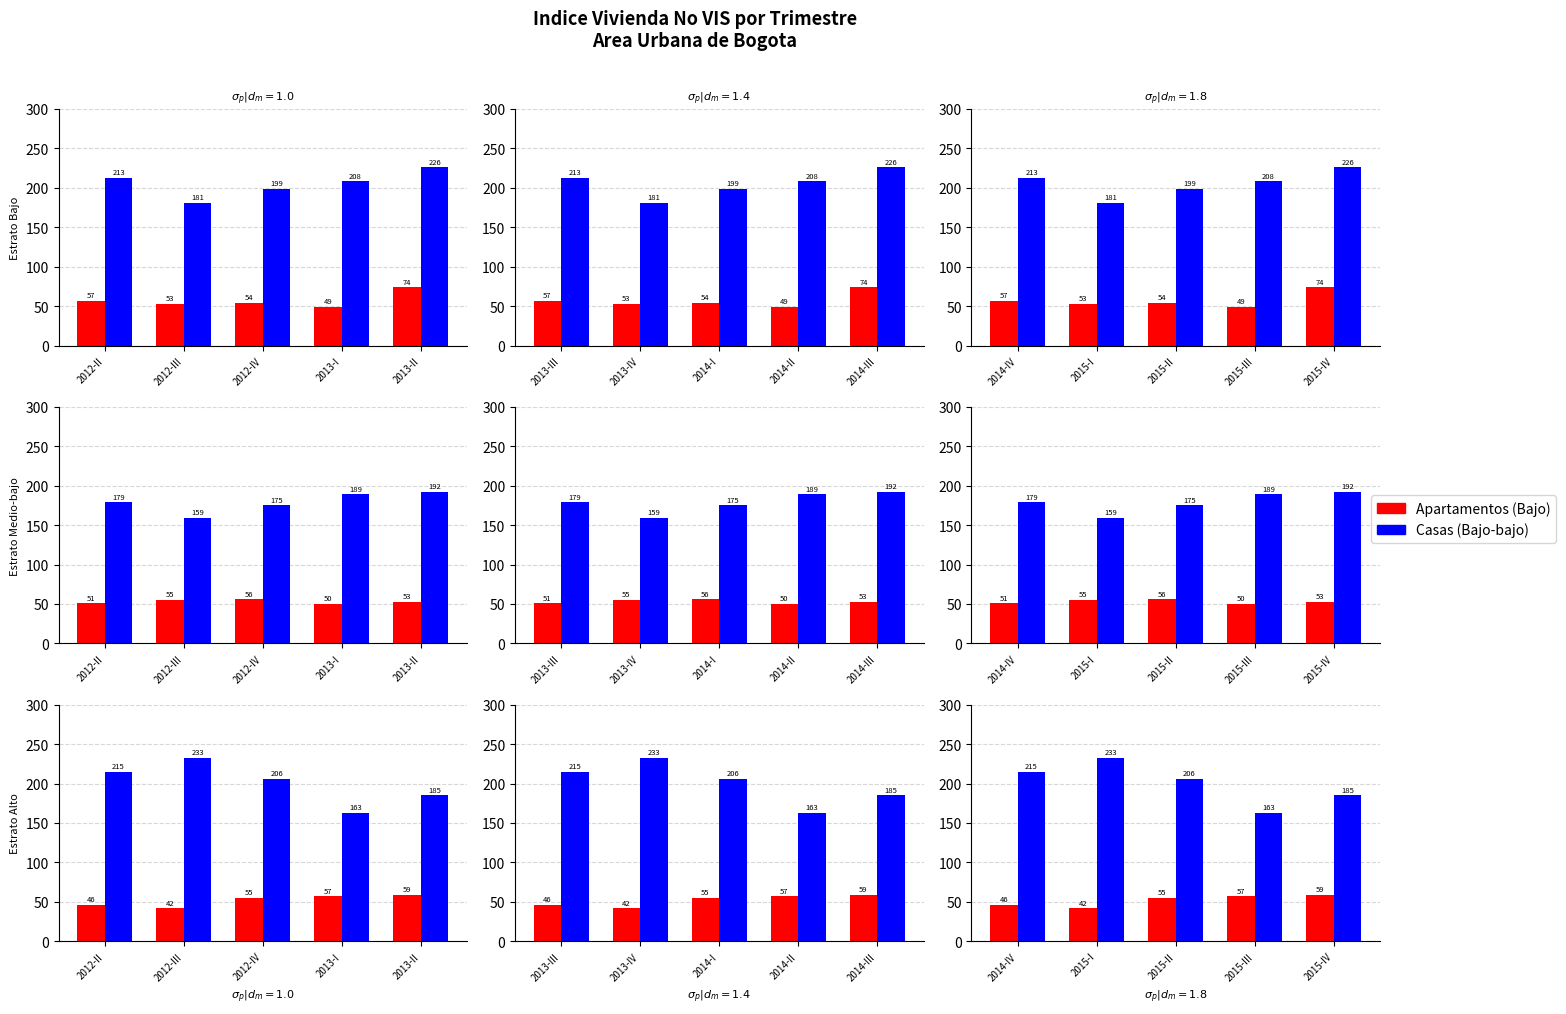

What is the label of the 3rd bar from the right?

2015-II